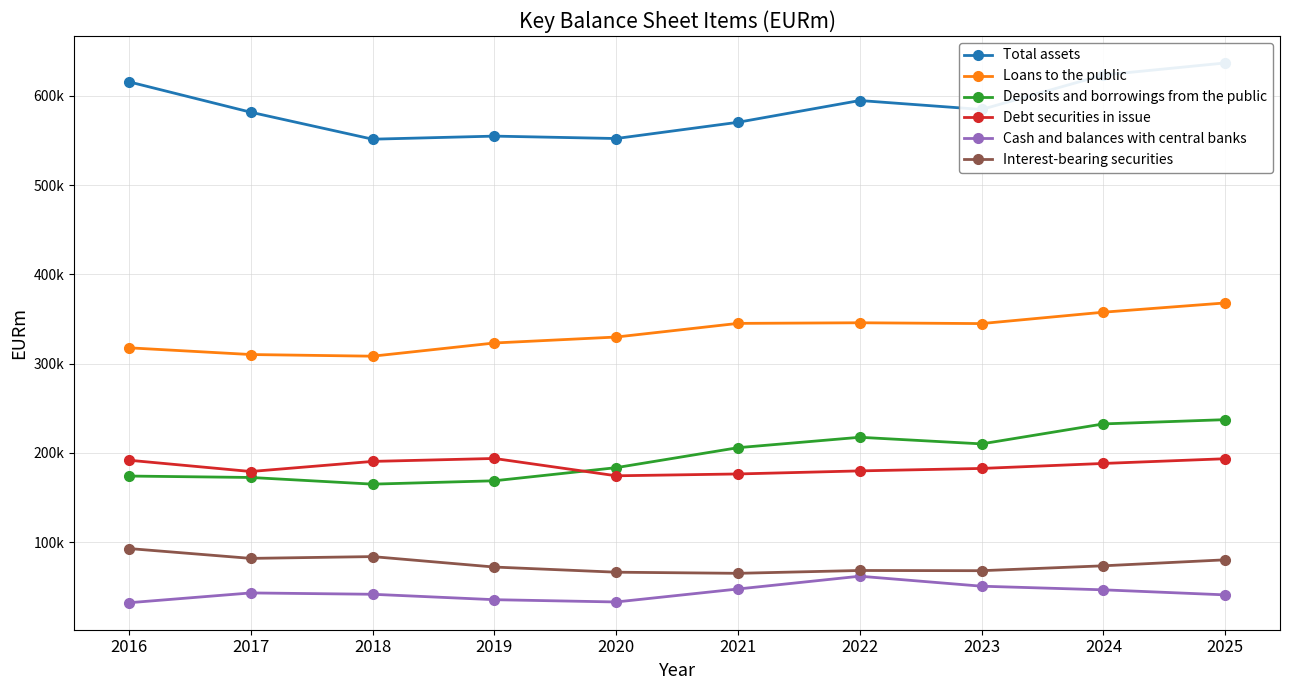

Does the chart display data point markers on the line(s)?

Yes